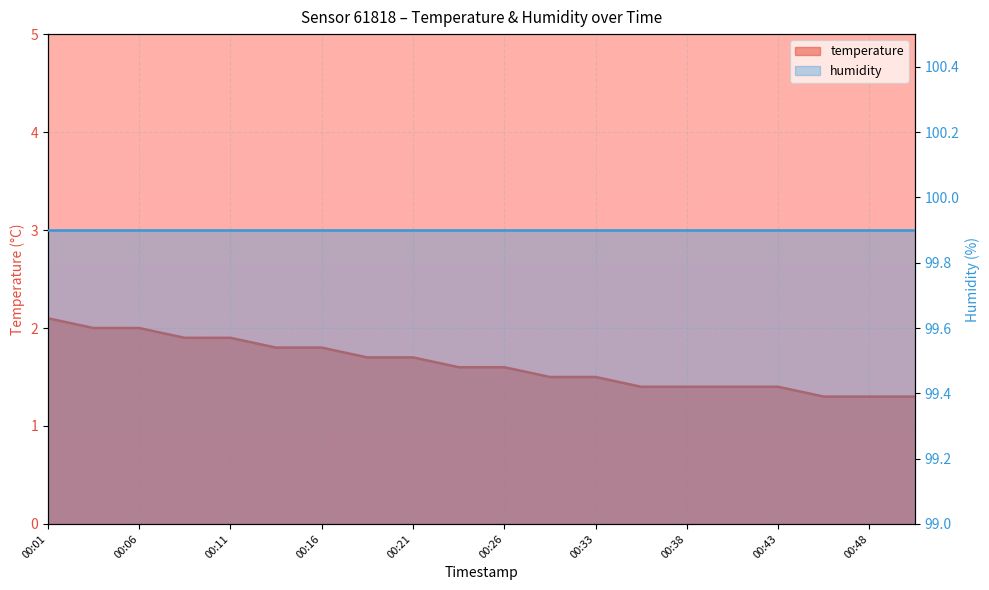

What is the difference between the second highest and minimum values?

0.7